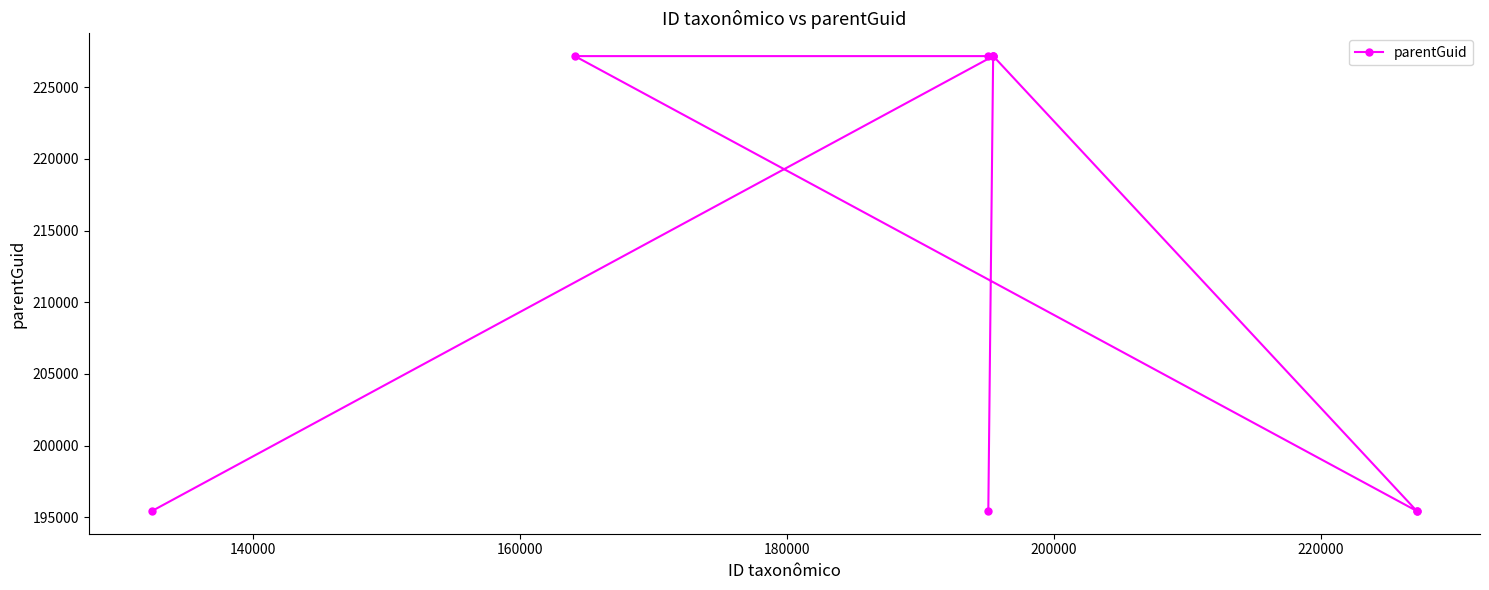

What is the greatest value displayed?

227179